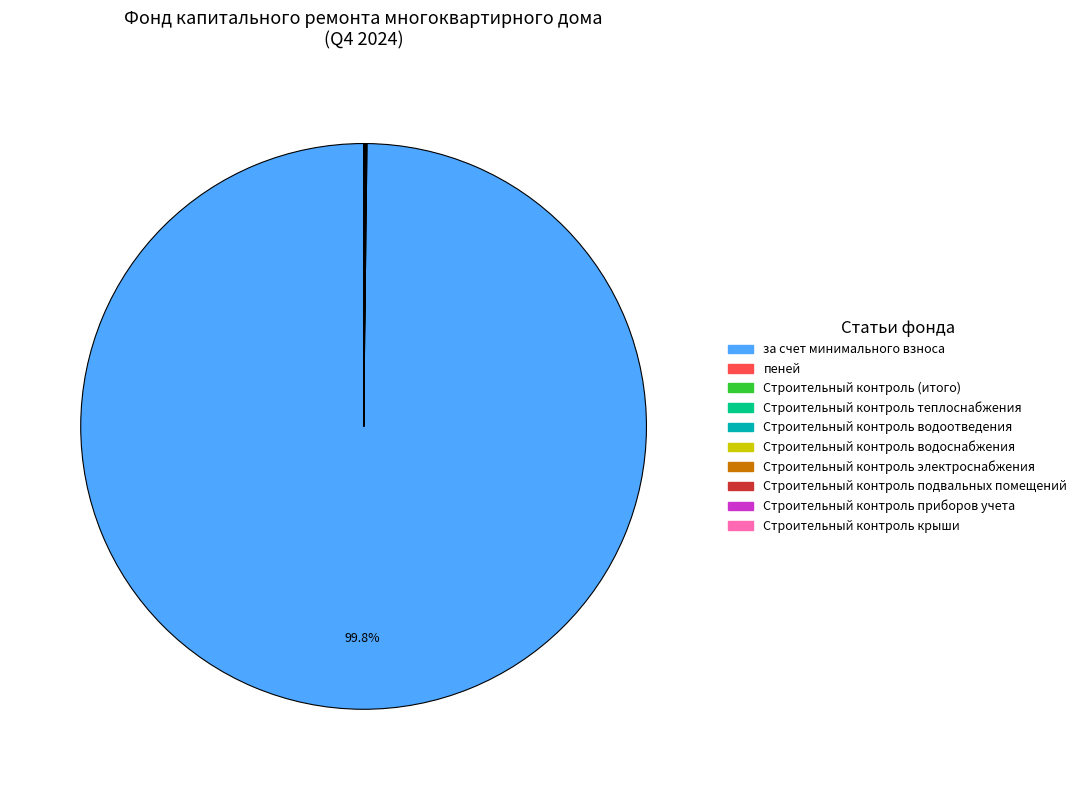

Does any single category account for the majority?

Yes